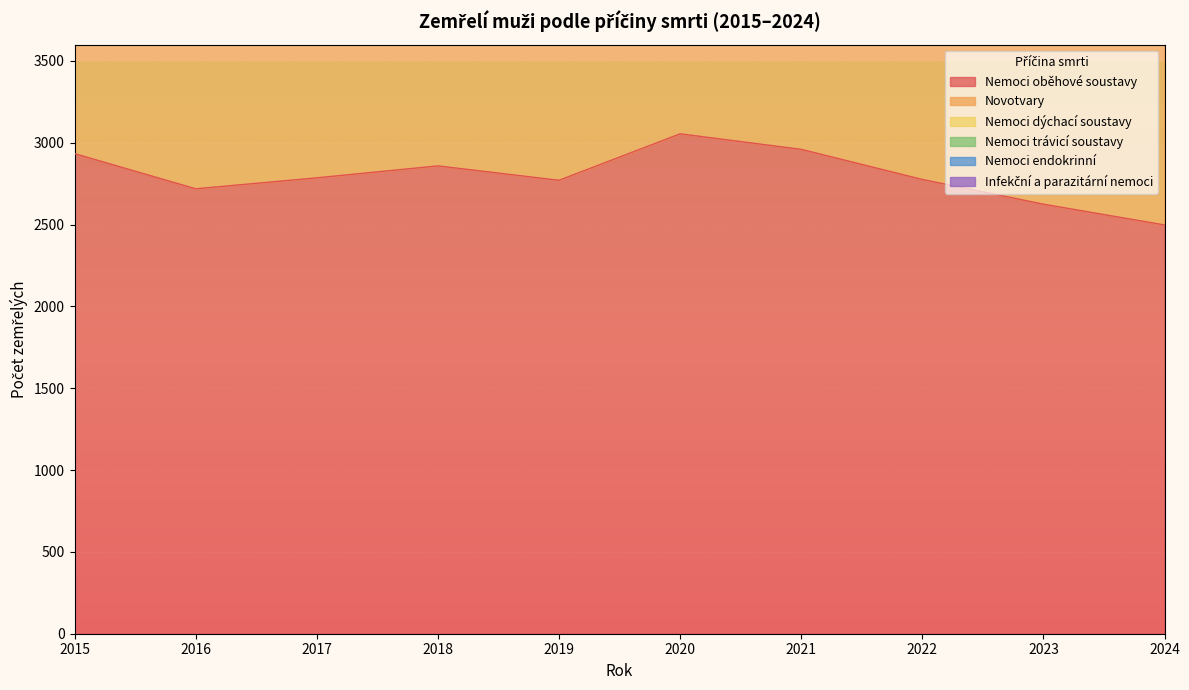

Which has a higher value, 2020 or 2021?

2020